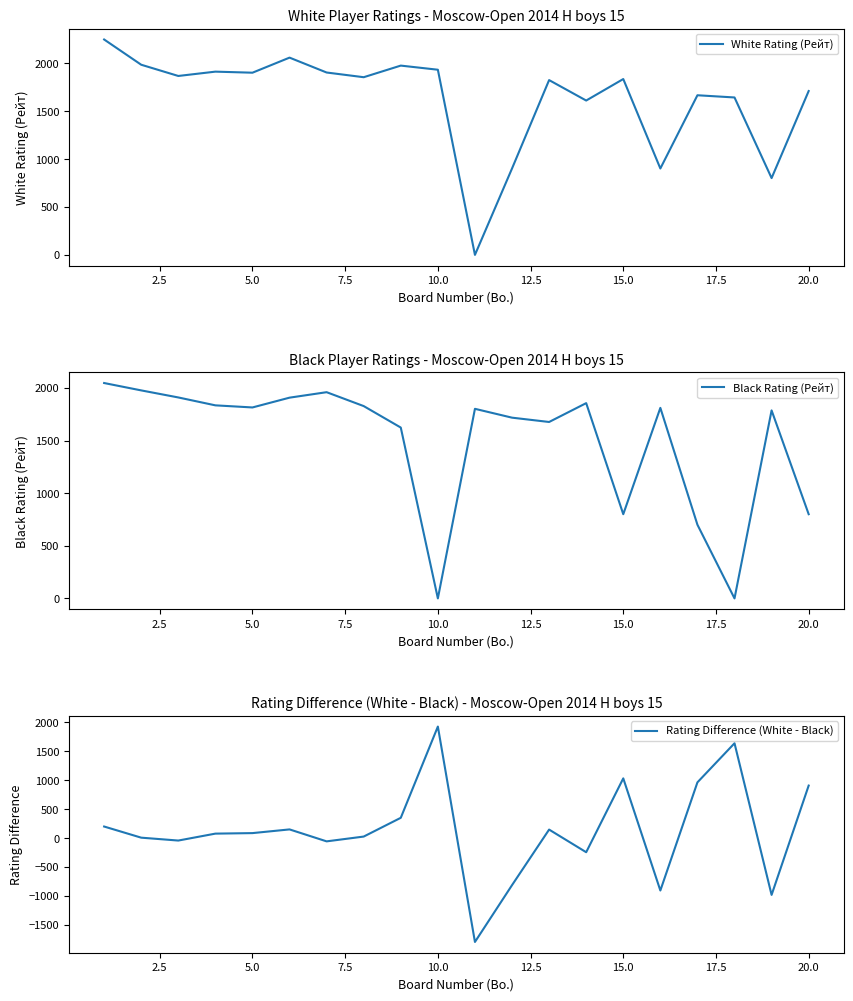

Is it true that Black Rating (Рейт) equals 1057 at 13?

False